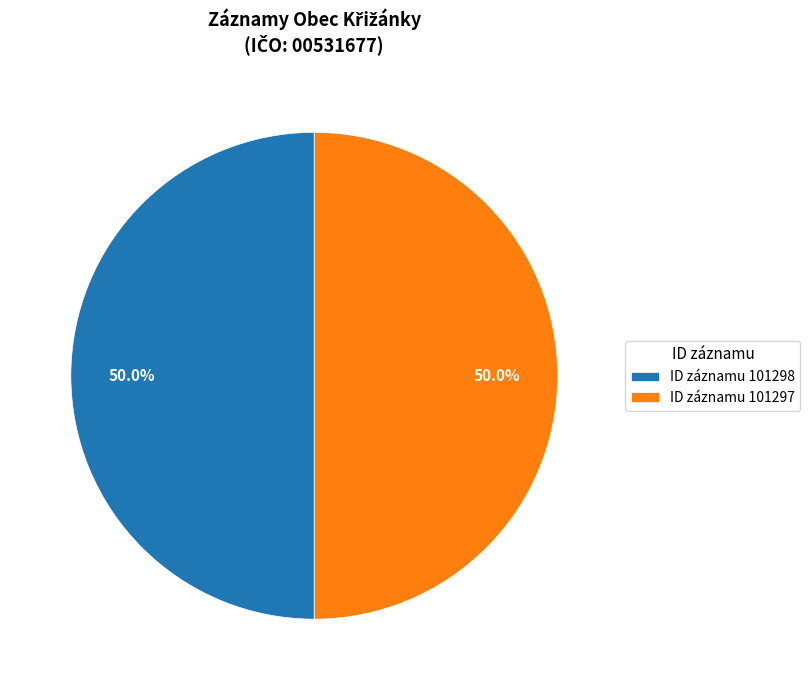

Do ID záznamu 101297 and ID záznamu 101298 together represent more than half of the pie?

Yes